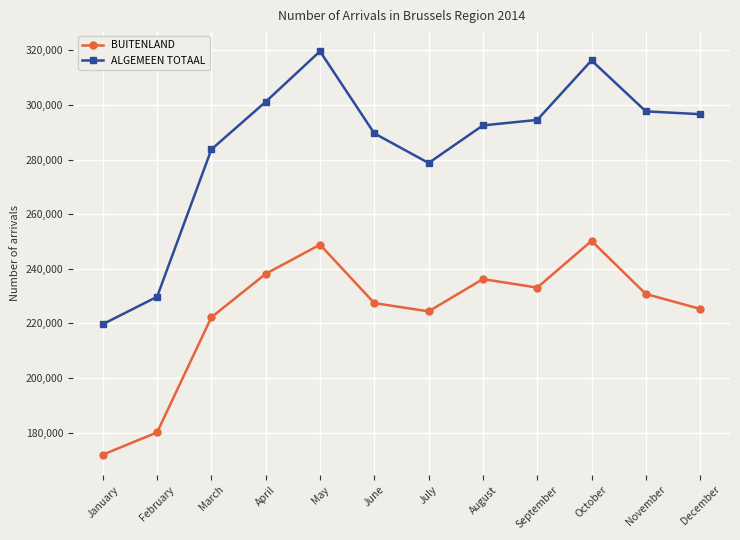

True or false: BUITENLAND has more than 1 interior local peaks.

True